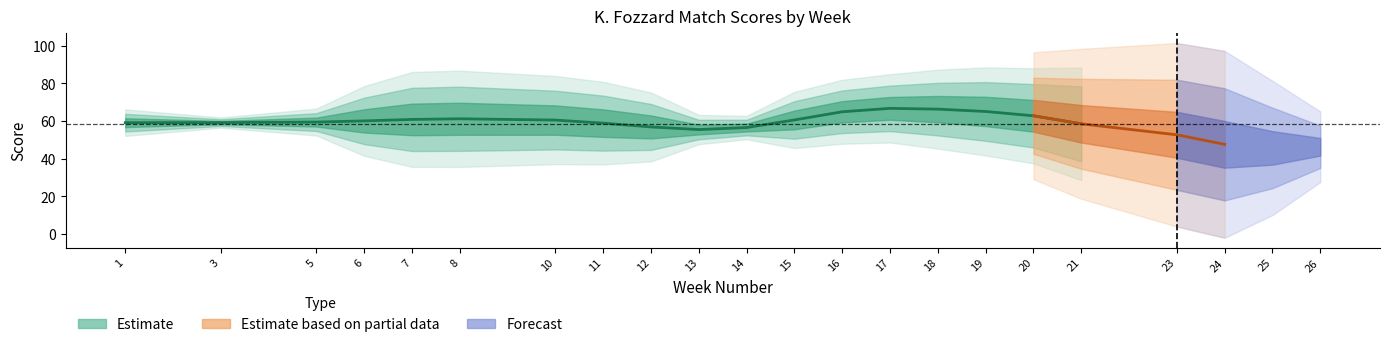

Is it true that AwayScore equals 126 at 26?

False